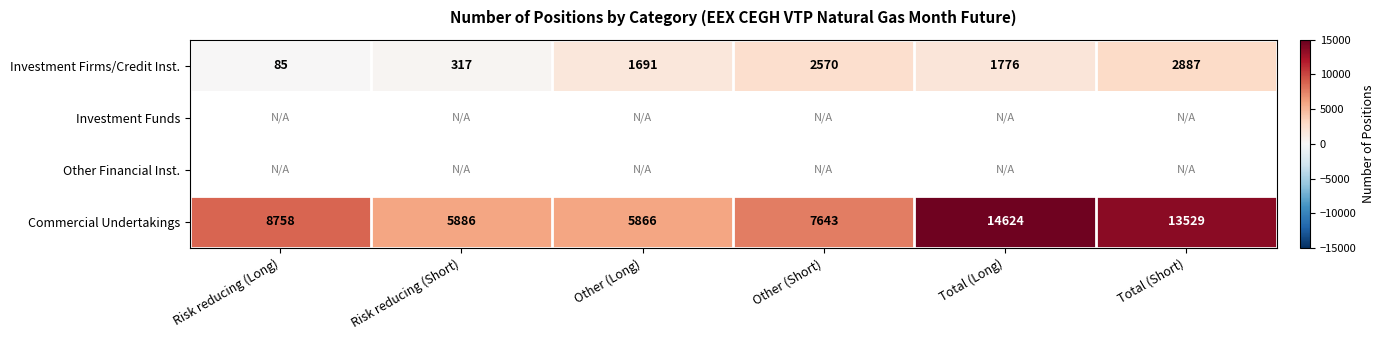

Where does the Investment Firms/Credit Inst. series first go above 1776?

Other (Short)